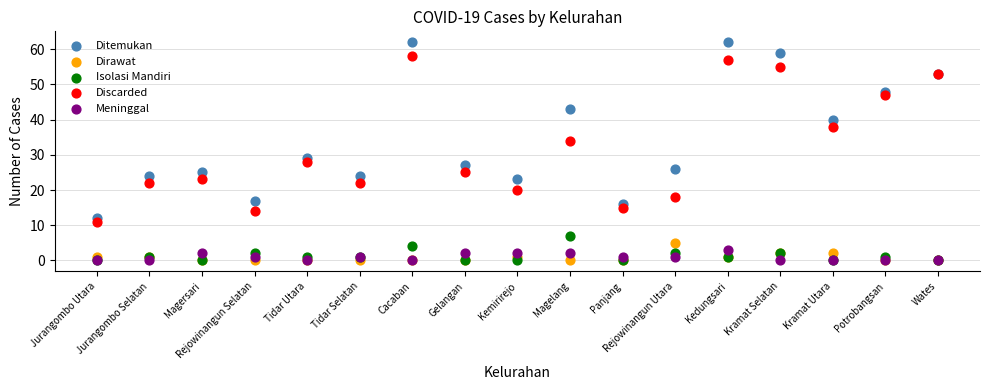

Across all series, what Y value is closest to 31?

29